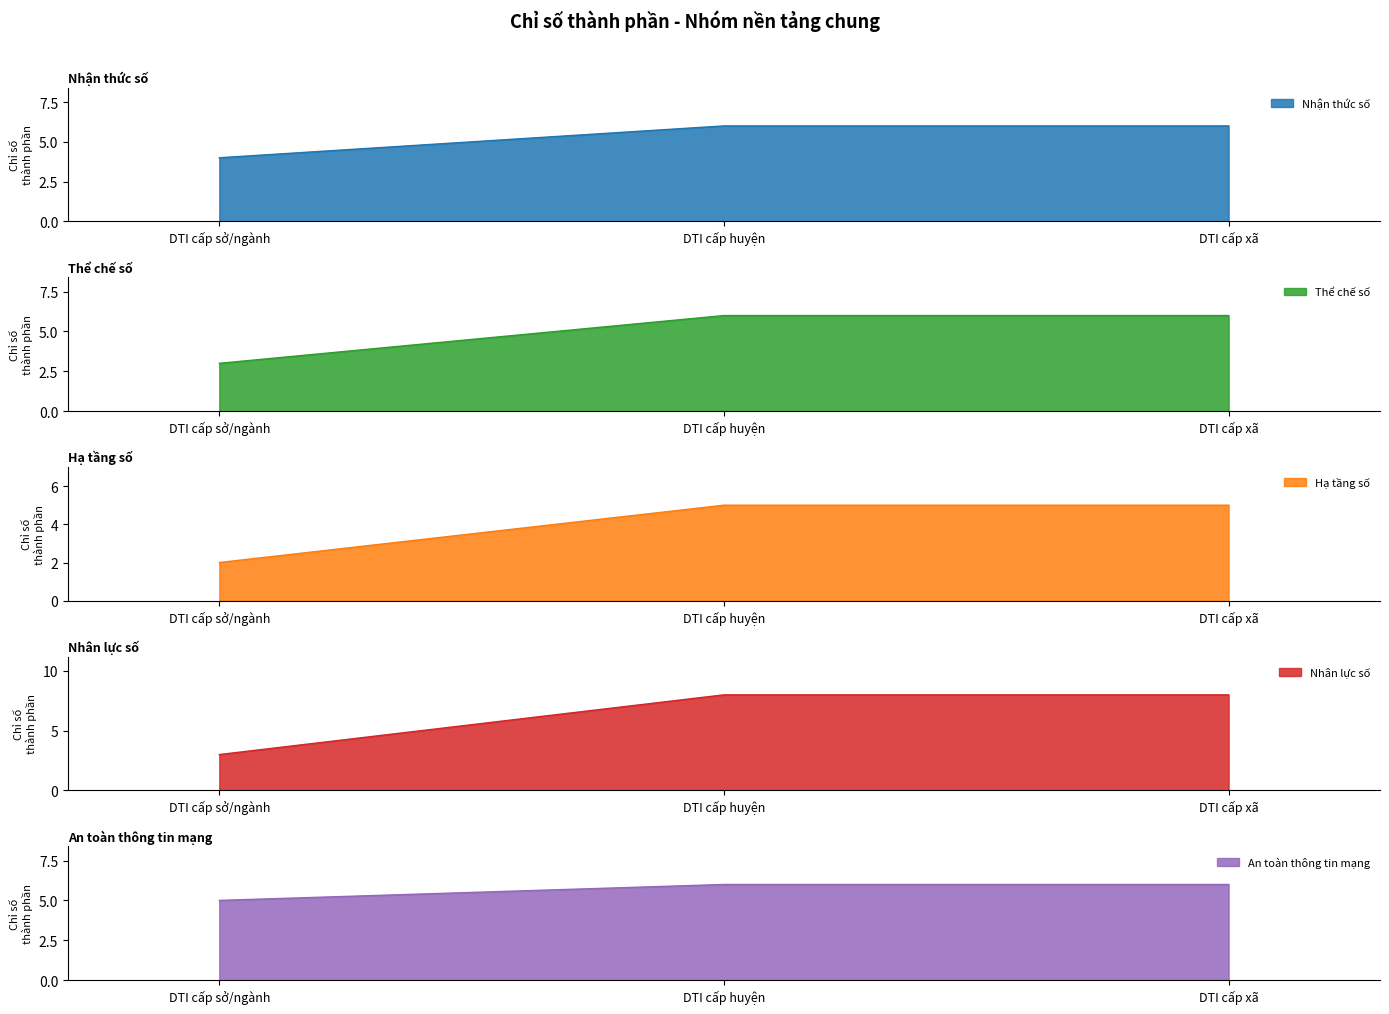

Reading left to right, list all the values displayed in this chart.

Nhận thức số: DTI cấp sở/ngành=4	DTI cấp huyện=6	DTI cấp xã=6
Thể chế số: DTI cấp sở/ngành=3	DTI cấp huyện=6	DTI cấp xã=6
Hạ tầng số: DTI cấp sở/ngành=2	DTI cấp huyện=5	DTI cấp xã=5
Nhân lực số: DTI cấp sở/ngành=3	DTI cấp huyện=8	DTI cấp xã=8
An toàn thông tin mạng: DTI cấp sở/ngành=5	DTI cấp huyện=6	DTI cấp xã=6